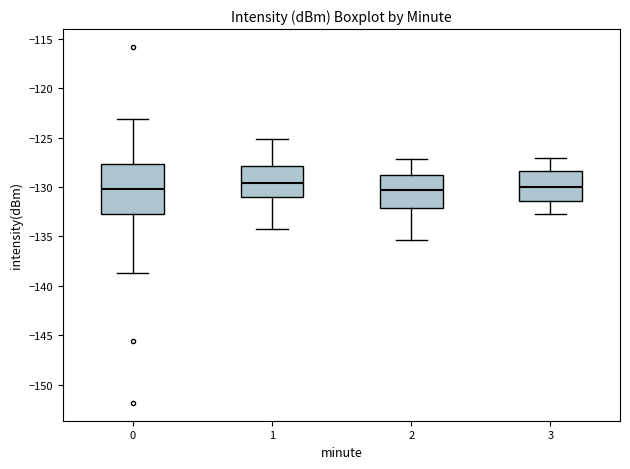

Where is the lower edge of the box at x = 1 on the y-axis? The values are not printed on the chart, so give them approximately, as read against the axis.

-131.0